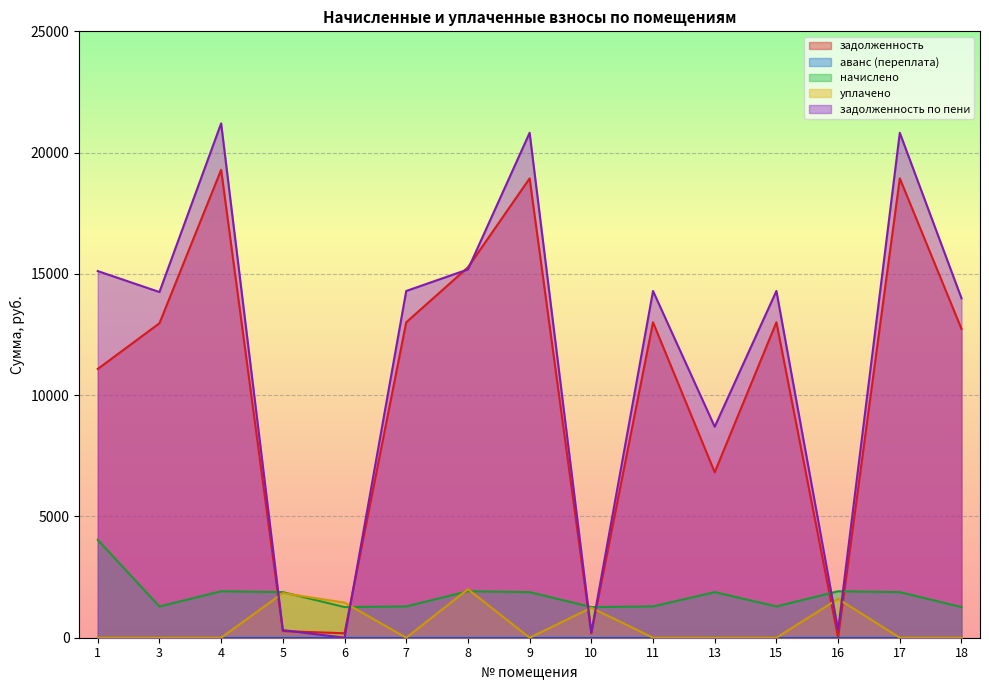

Where is the first local minimum for задолженность по пени?

3